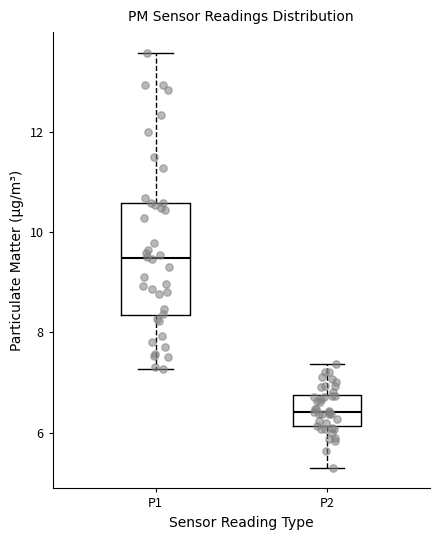

Reading left to right, read every box against the y-axis: the position of its median line, the range the box covers, and the ends of its whiskers. The values are not printed on the chart, so give them approximately, as read against the axis.

P1: median 9.4, box 8.4 to 10.6, whiskers 7.2 to 13.6
P2: median 6.4, box 6.2 to 6.8, whiskers 5.4 to 7.4